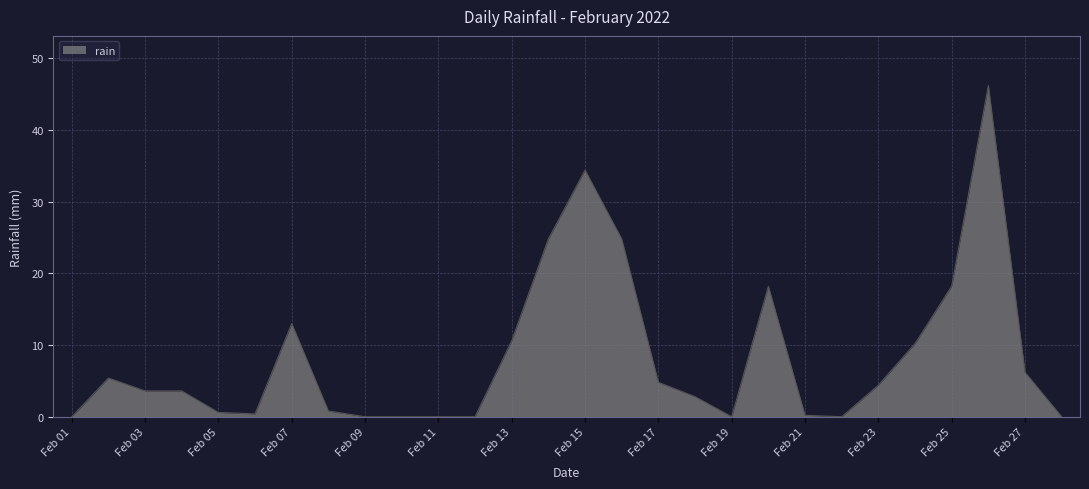

What is the maximum value shown in the chart?

46.2